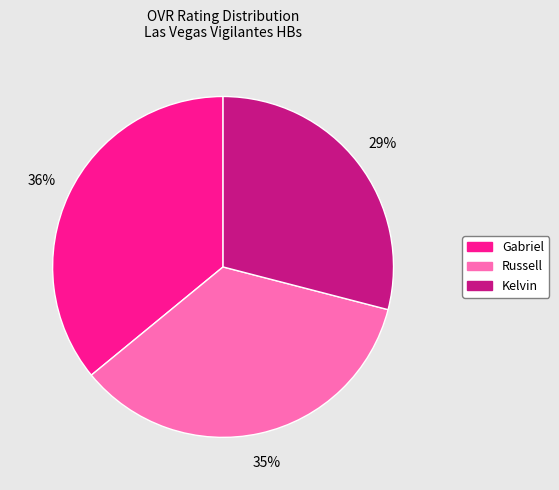

Which category has the smallest portion of the pie?

Kelvin